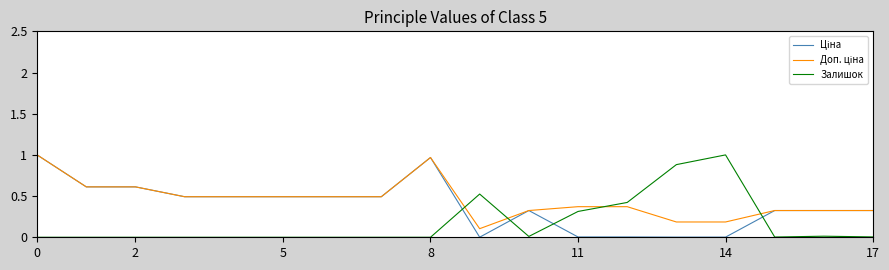

The Залишок series shows -0.4 at 0. True or false?

False